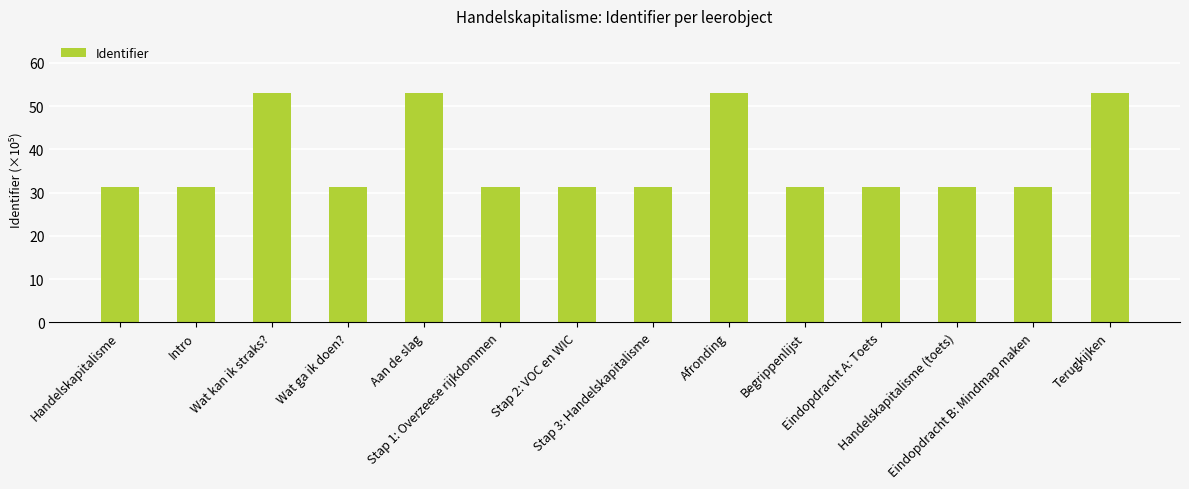

Which has a higher value, Wat kan ik straks? or Wat ga ik doen??

Wat kan ik straks?